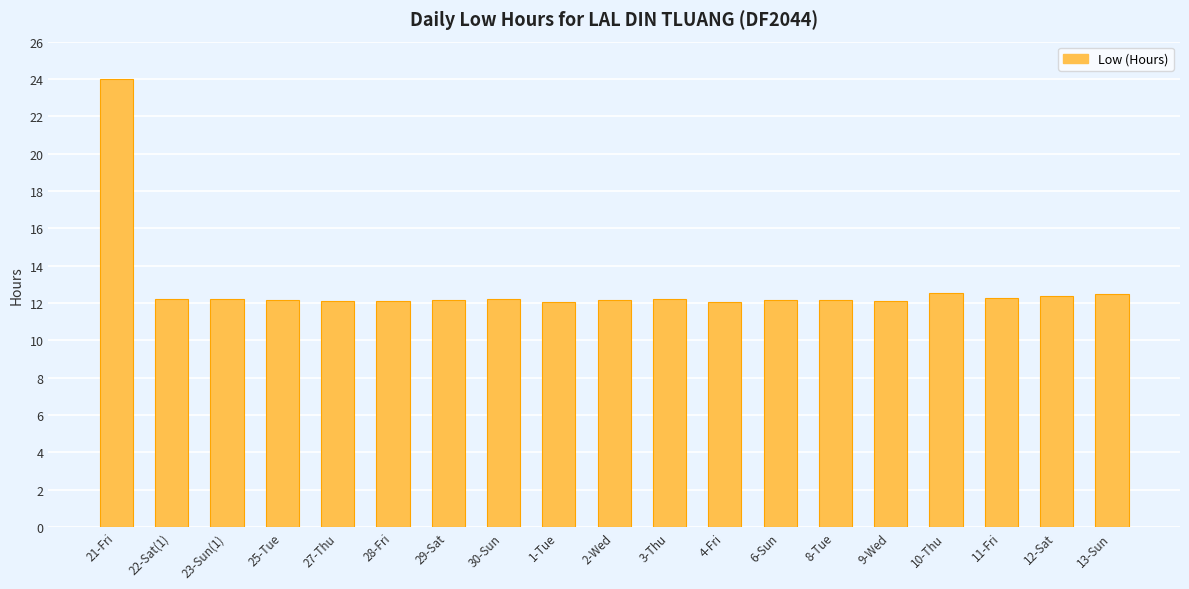

What is the maximum value shown in the chart?

24.0